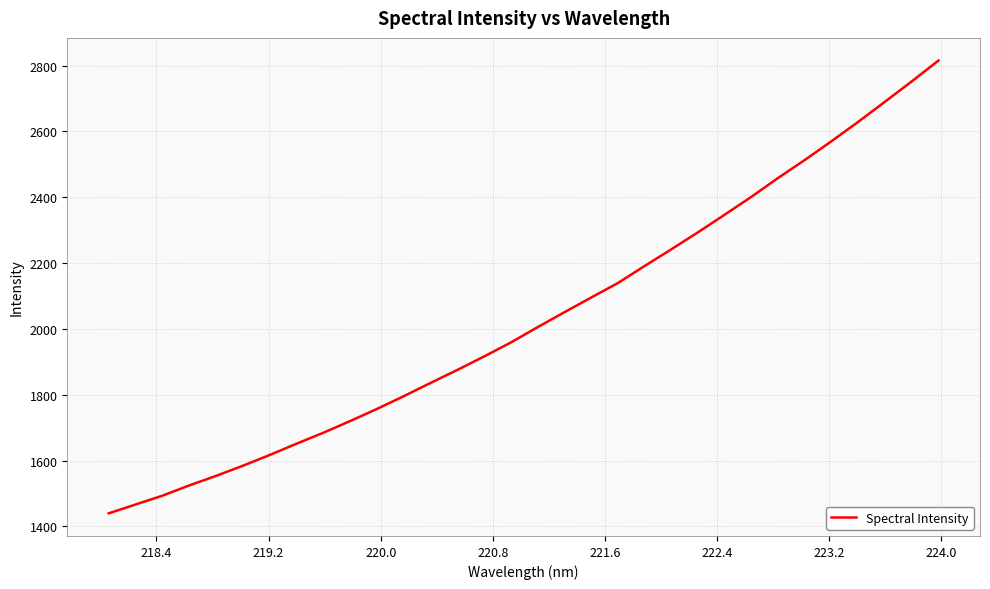

How many lines are shown in the chart?

1